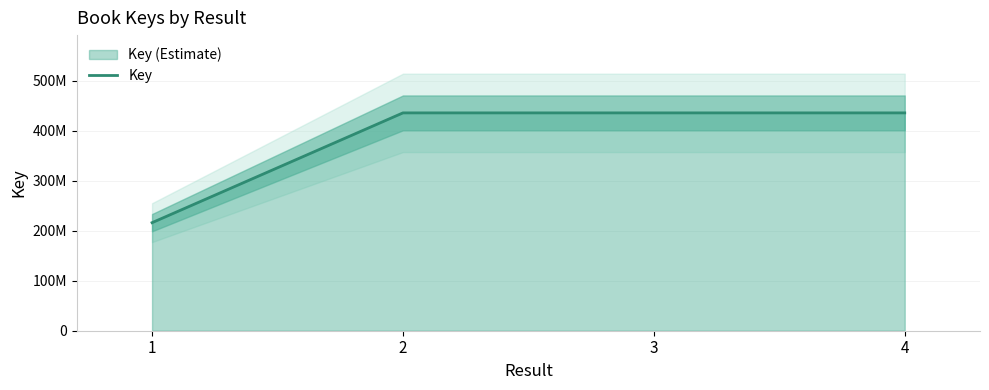

Rank the categories by value from lowest to highest.

1, 4, 3, 2